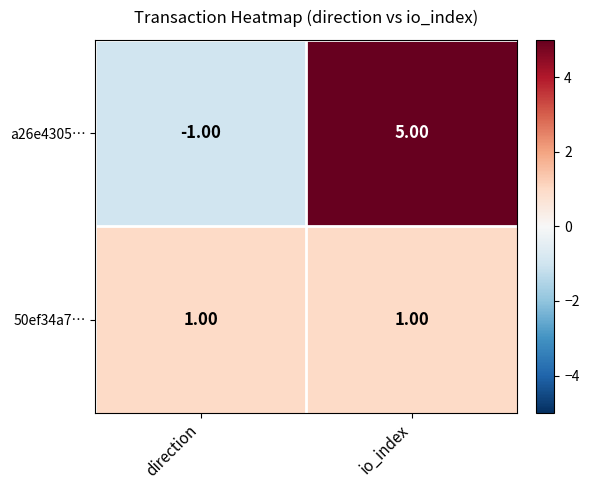

What is the sum of the a26e4305… values at io_index and direction?

4